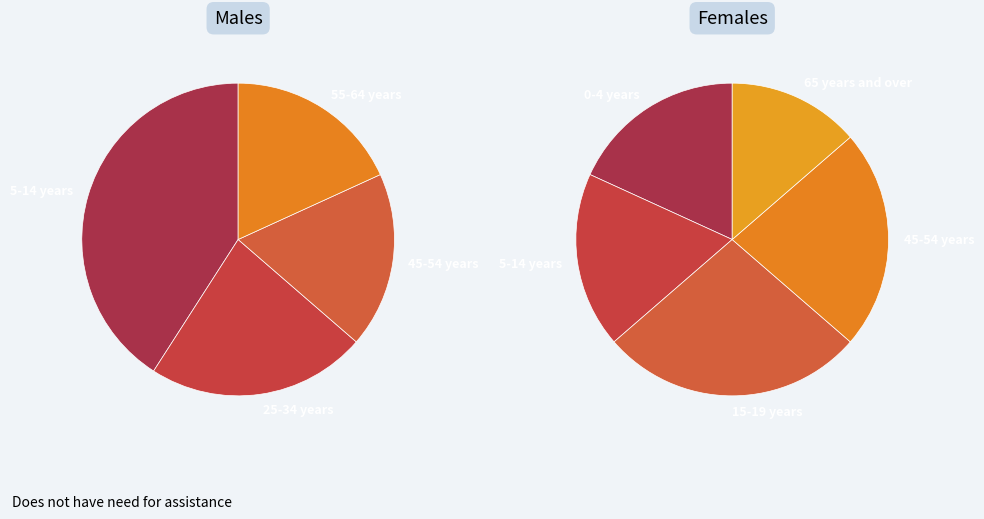

Count the number of slices in the pie.

9